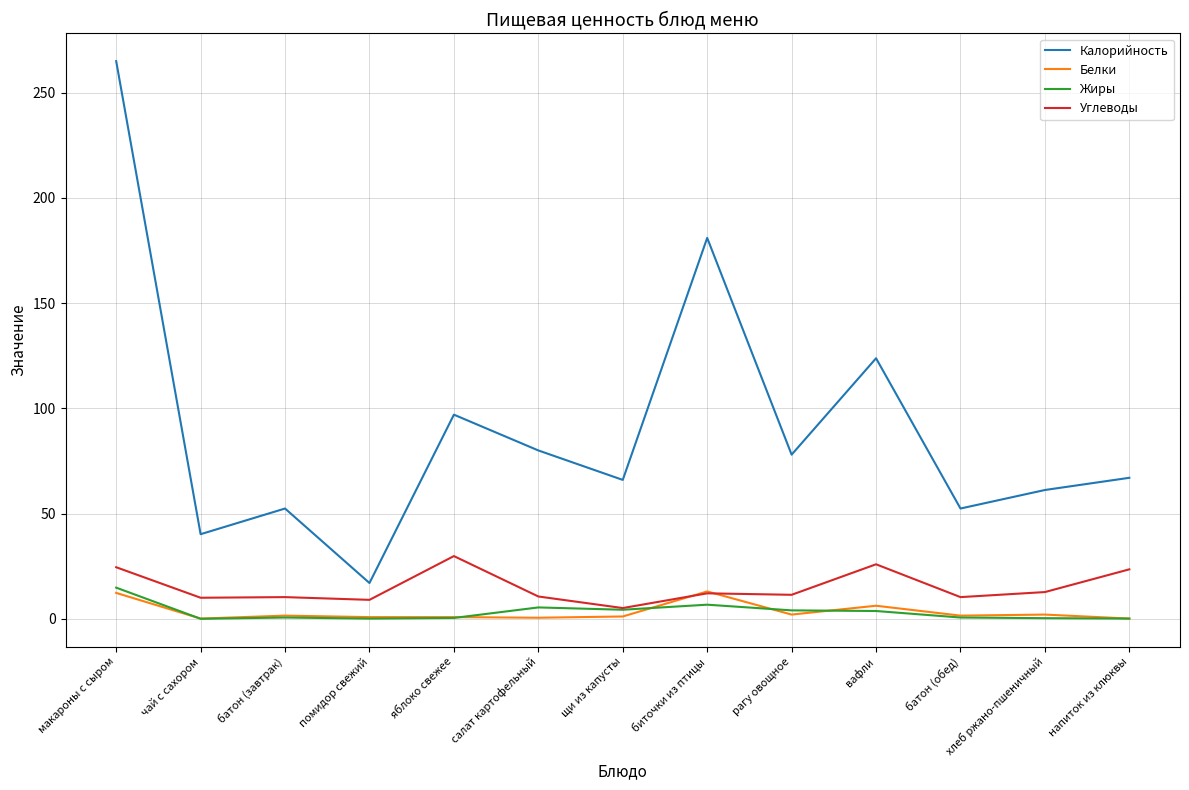

Where is Калорийность nearest to the value 141?

вафли